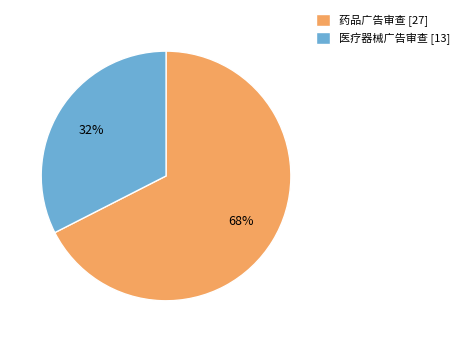

Rank the categories by value from lowest to highest.

医疗器械广告审查, 药品广告审查